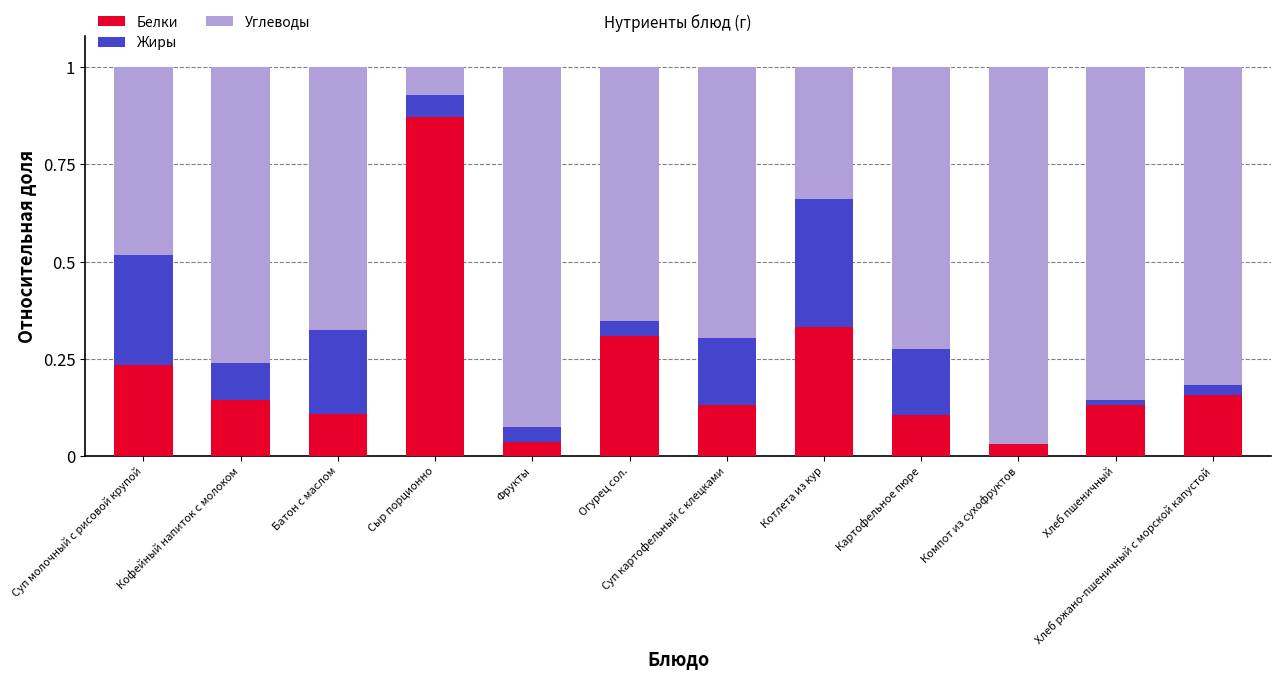

What is the sum of the Белки values at Сыр порционно and Суп молочный с рисовой крупой?

1.1